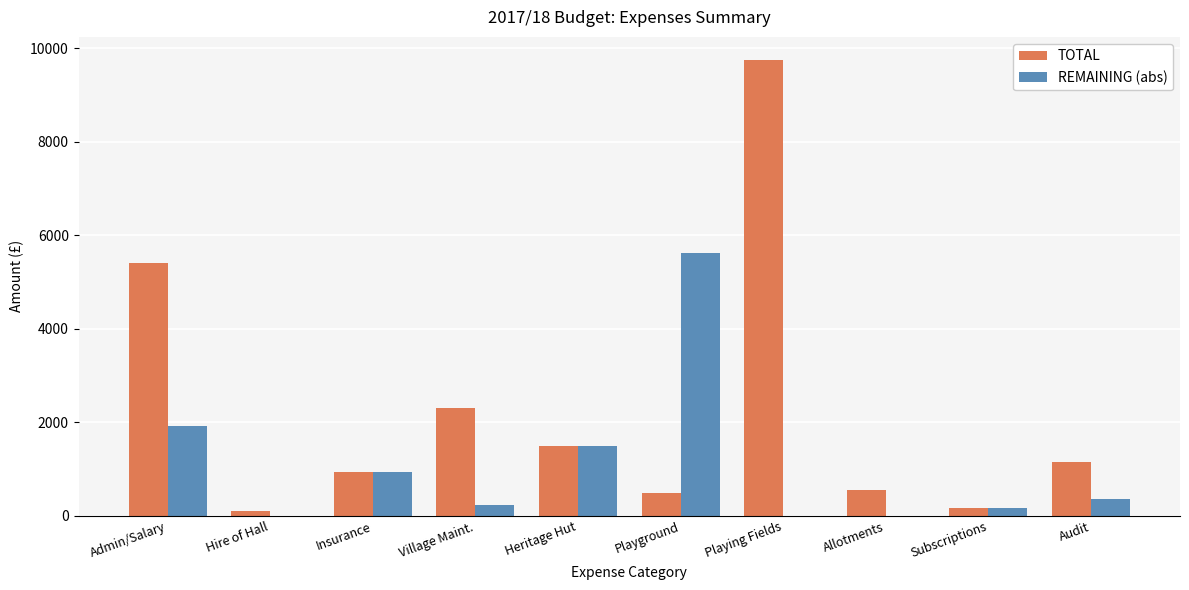

At which category is the sum across all series the highest?

Playing Fields